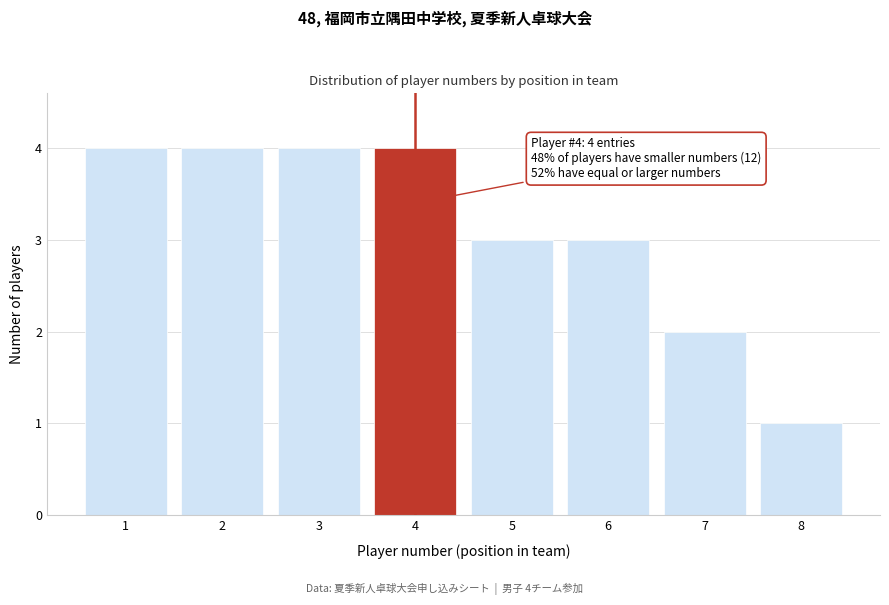

Reading left to right, extract all data points from this chart.

4	4	4	4	3	3	2	1